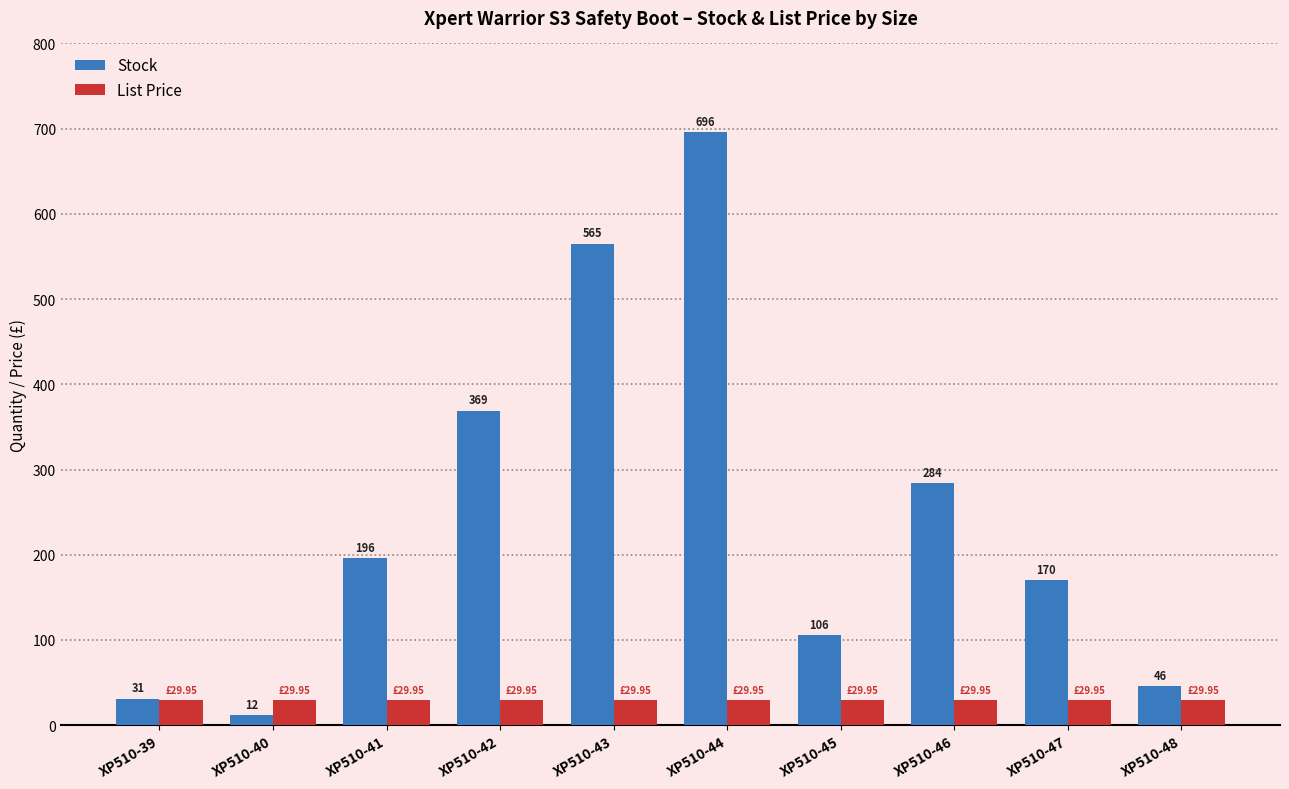

Which series changed the most between XP510-41 and XP510-46?

Stock